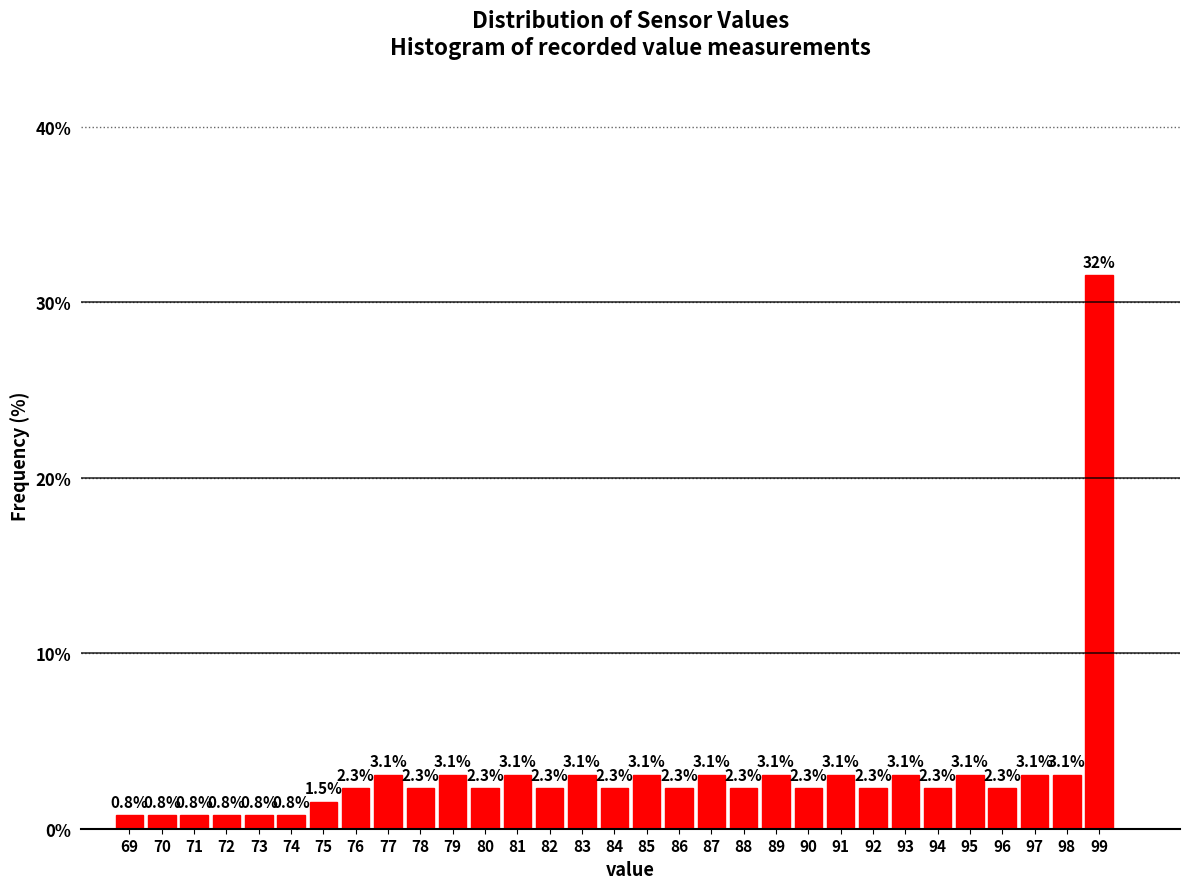

Reading right to left, what are all the values shown in this chart?

31.5	3.1	3.1	2.3	3.1	2.3	3.1	2.3	3.1	2.3	3.1	2.3	3.1	2.3	3.1	2.3	3.1	2.3	3.1	2.3	3.1	2.3	3.1	2.3	1.5	0.8	0.8	0.8	0.8	0.8	0.8